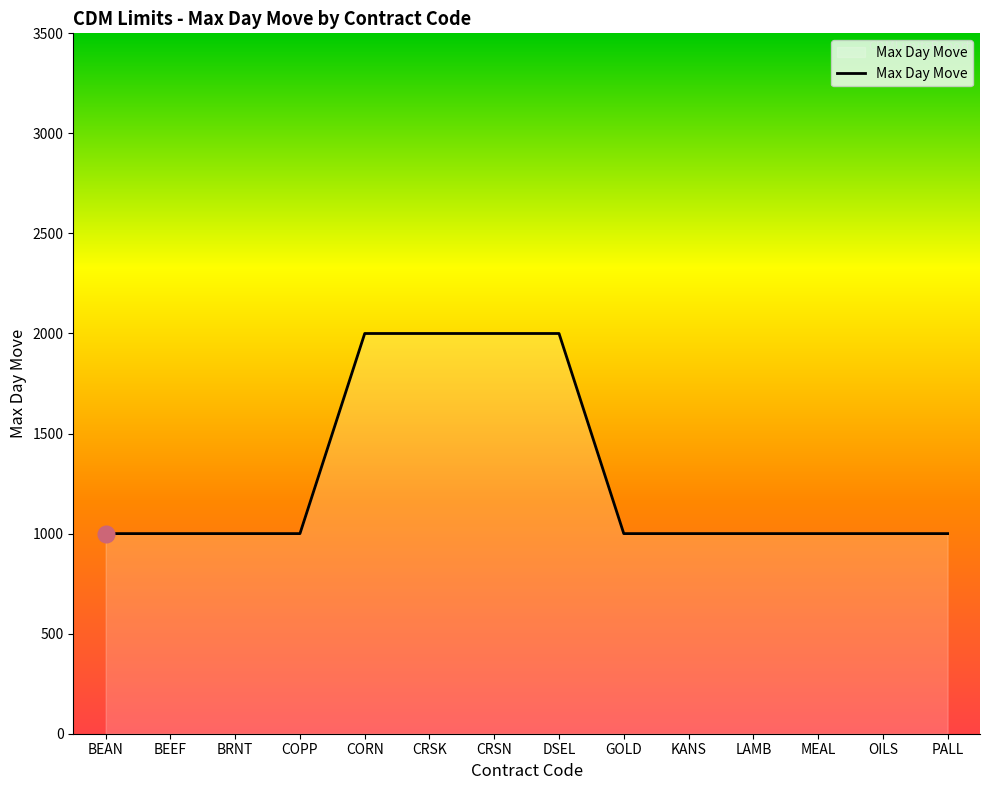

What is the average value?

1286